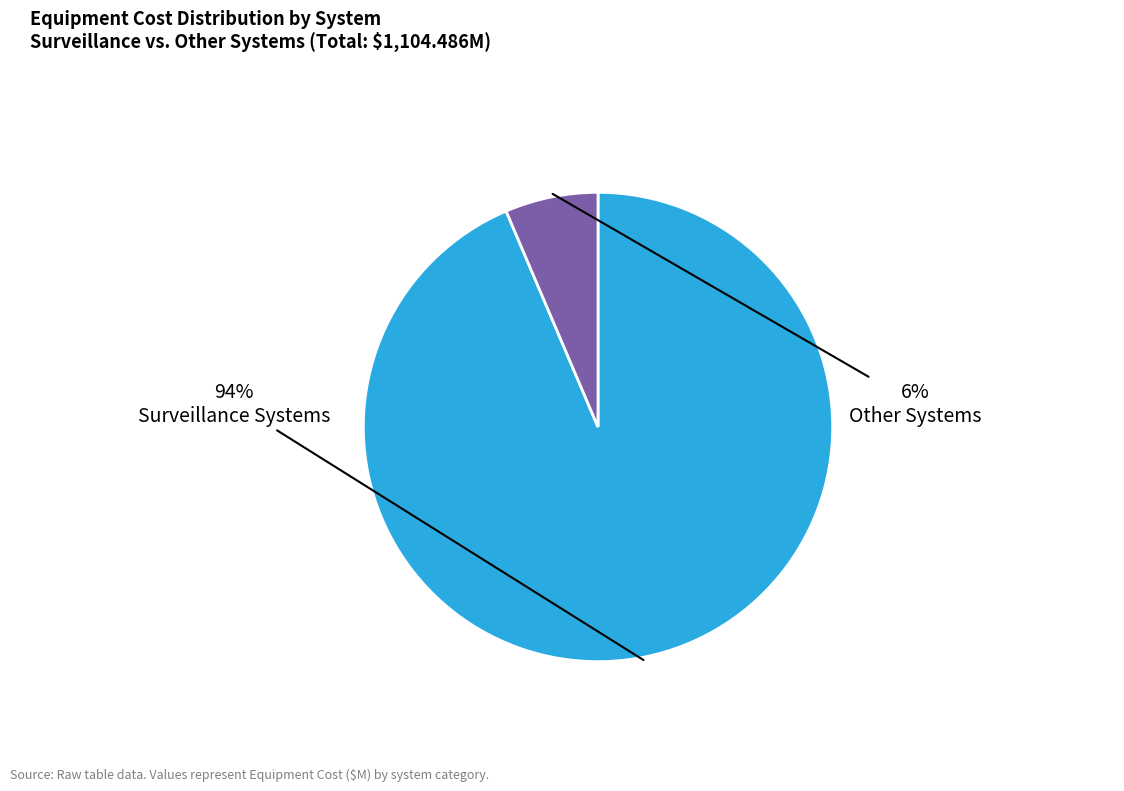

Rank the categories by value from lowest to highest.

Other Systems, Surveillance Systems